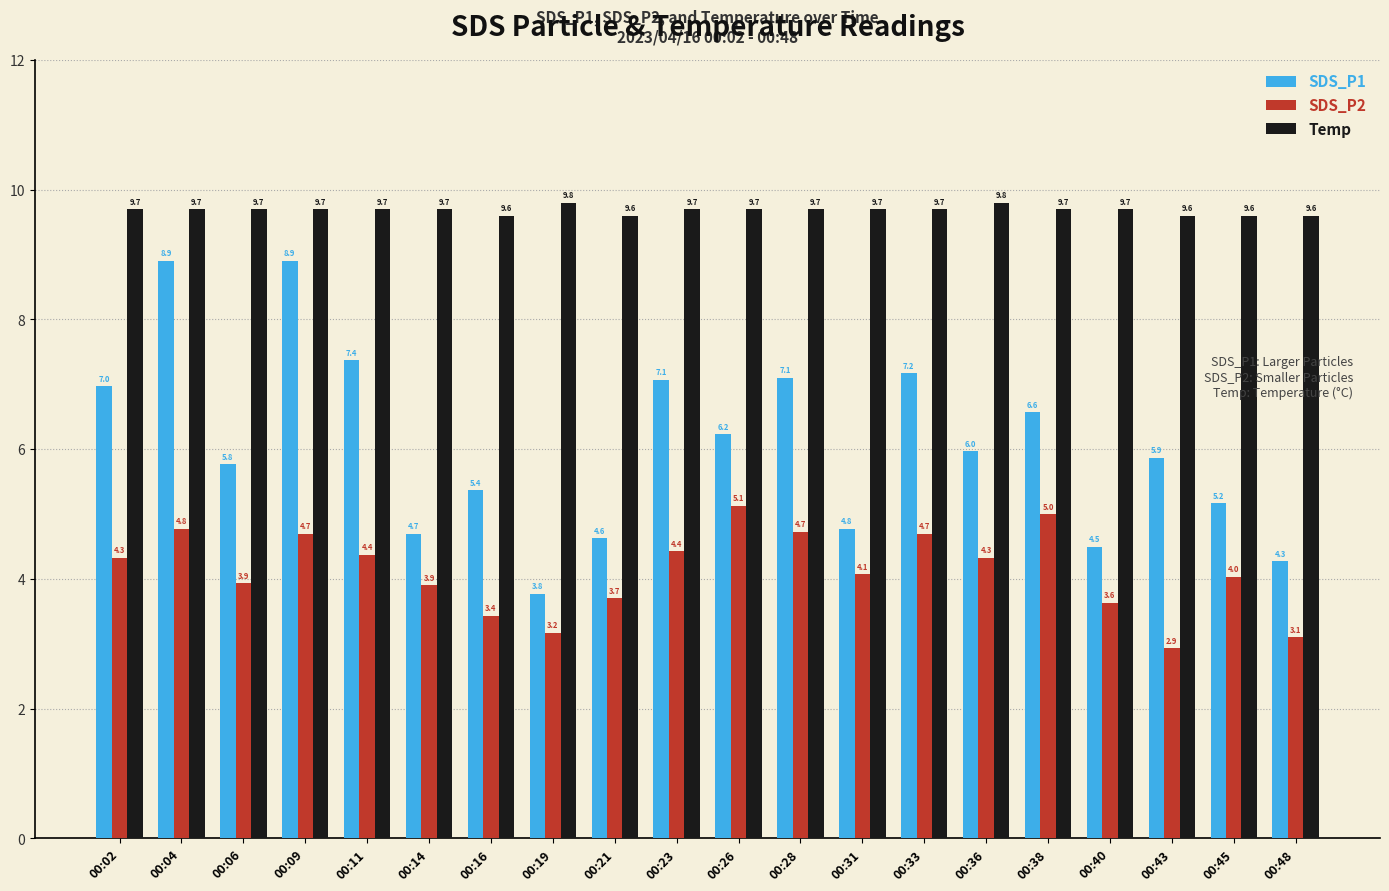

True or false: SDS_P1 has a value of 2.3 at 00:21.

False